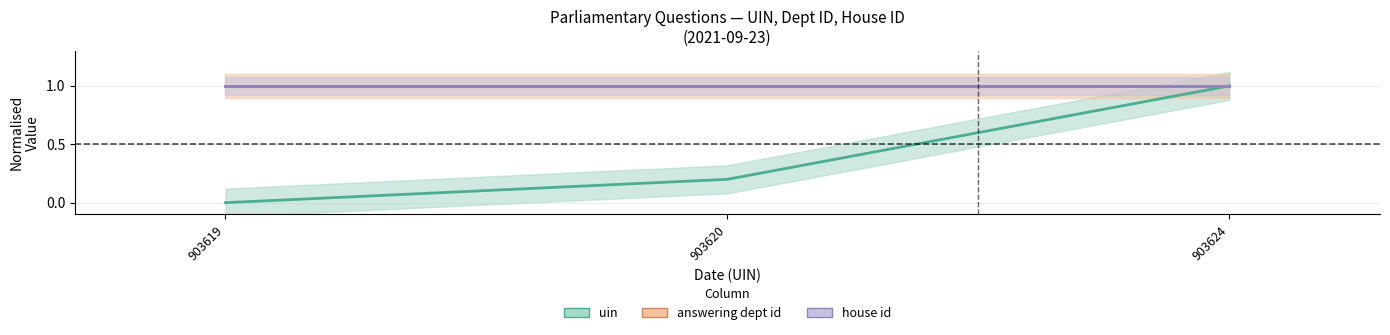

What is the greatest value displayed?

1.0